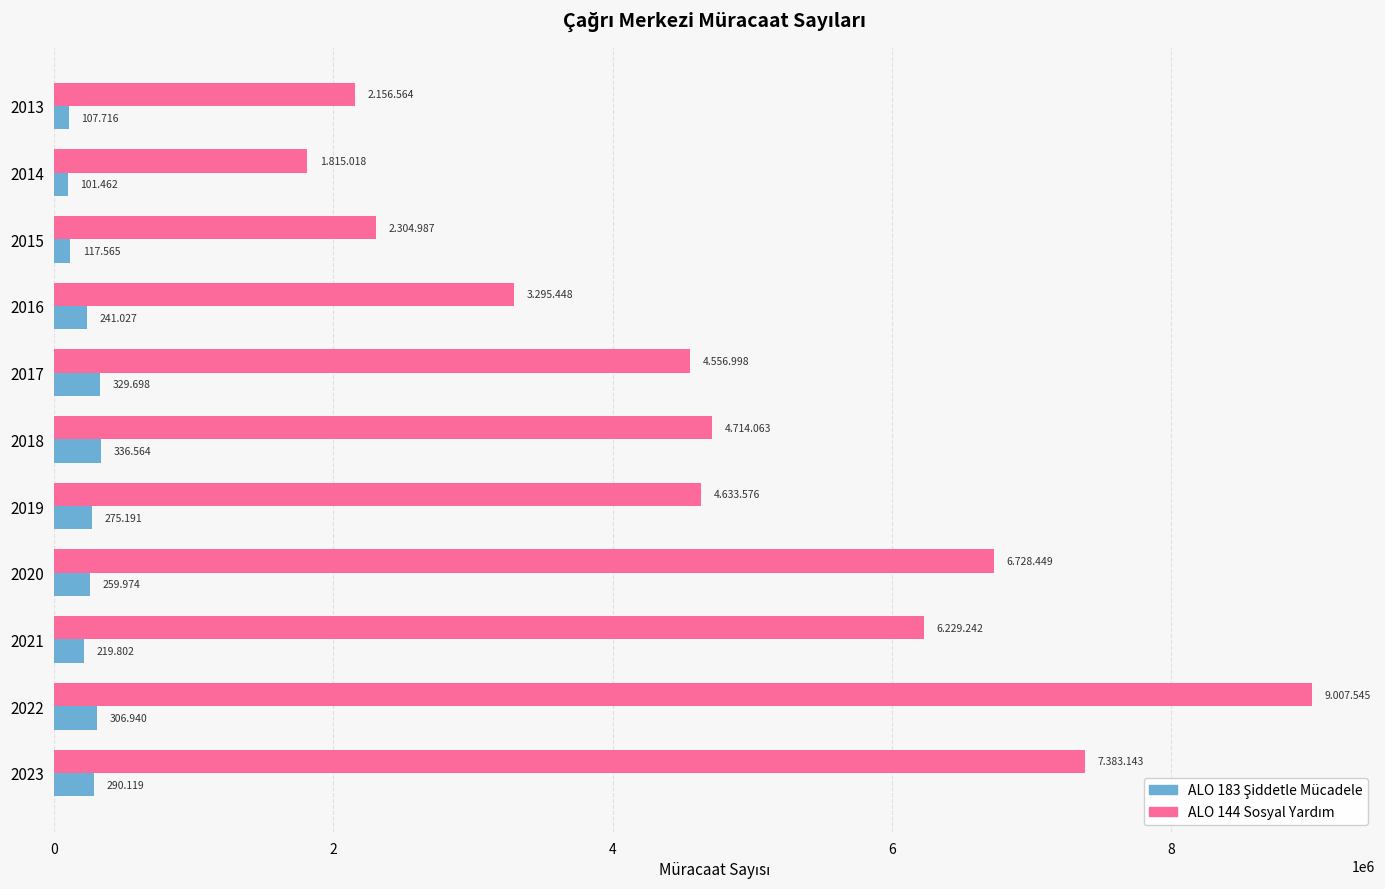

Rank the series by their average value, from highest to lowest.

ALO 144 Sosyal Yardım, ALO 183 Şiddetle Mücadele